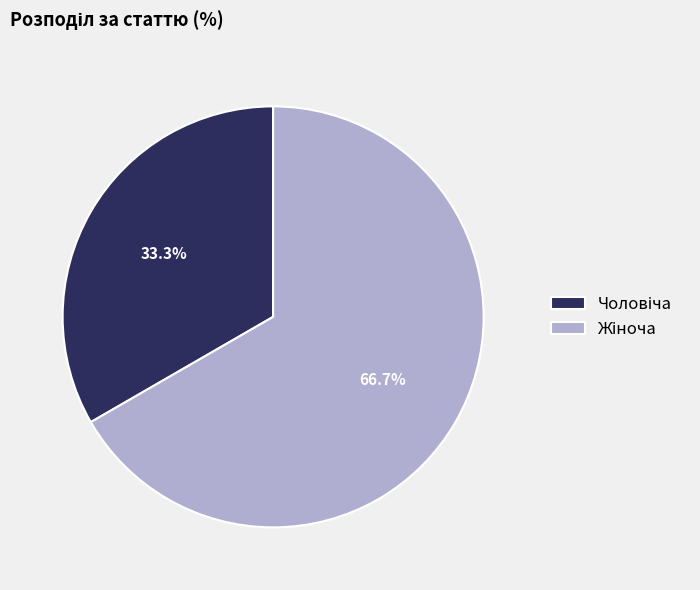

Is there a majority slice in this chart?

Yes